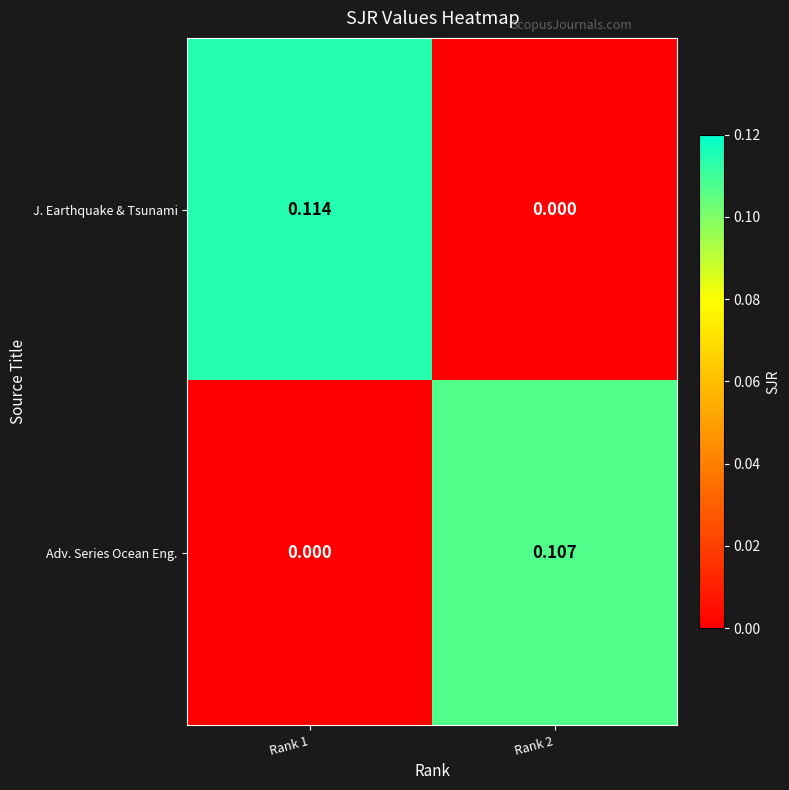

Rank the series by their maximum value, from lowest to highest.

Adv. Series Ocean Eng., J. Earthquake & Tsunami